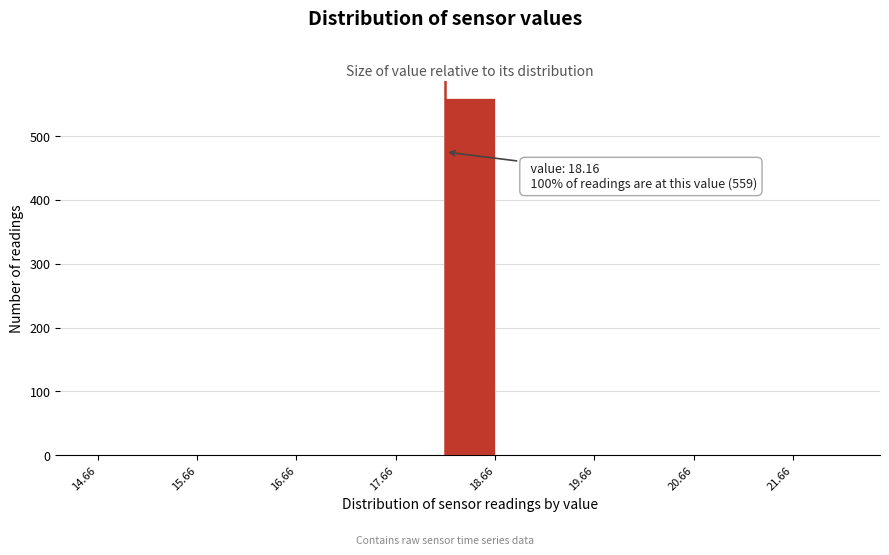

Which range on the x-axis has the tallest bar?

18.16 to 18.66